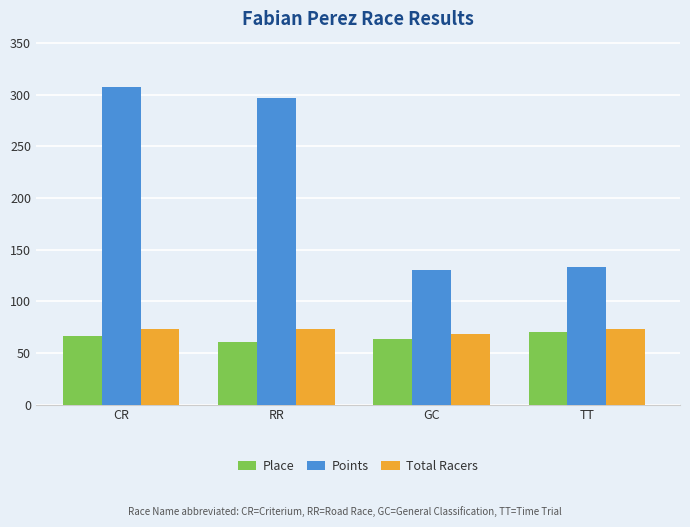

Reading left to right, extract all data points from this chart.

Place: 66.0	61.0	63.0	70.0
Points: 308.0	297.1	130.6	132.9
Total Racers: 73.0	73.0	68.0	73.0